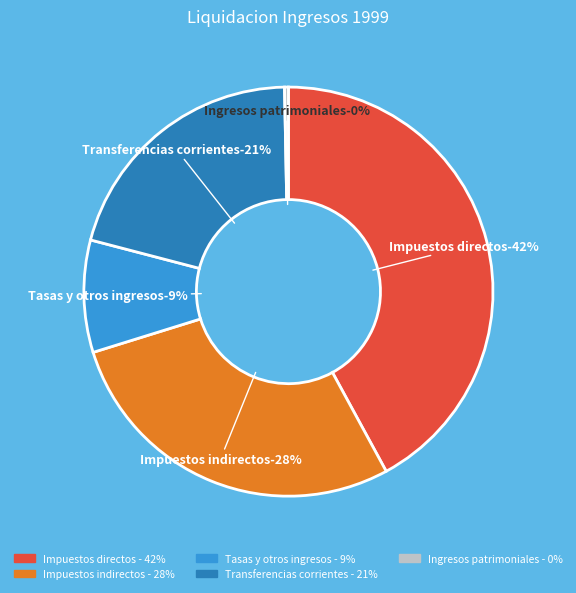

Does Impuestos indirectos account for over 50% of the chart?

No